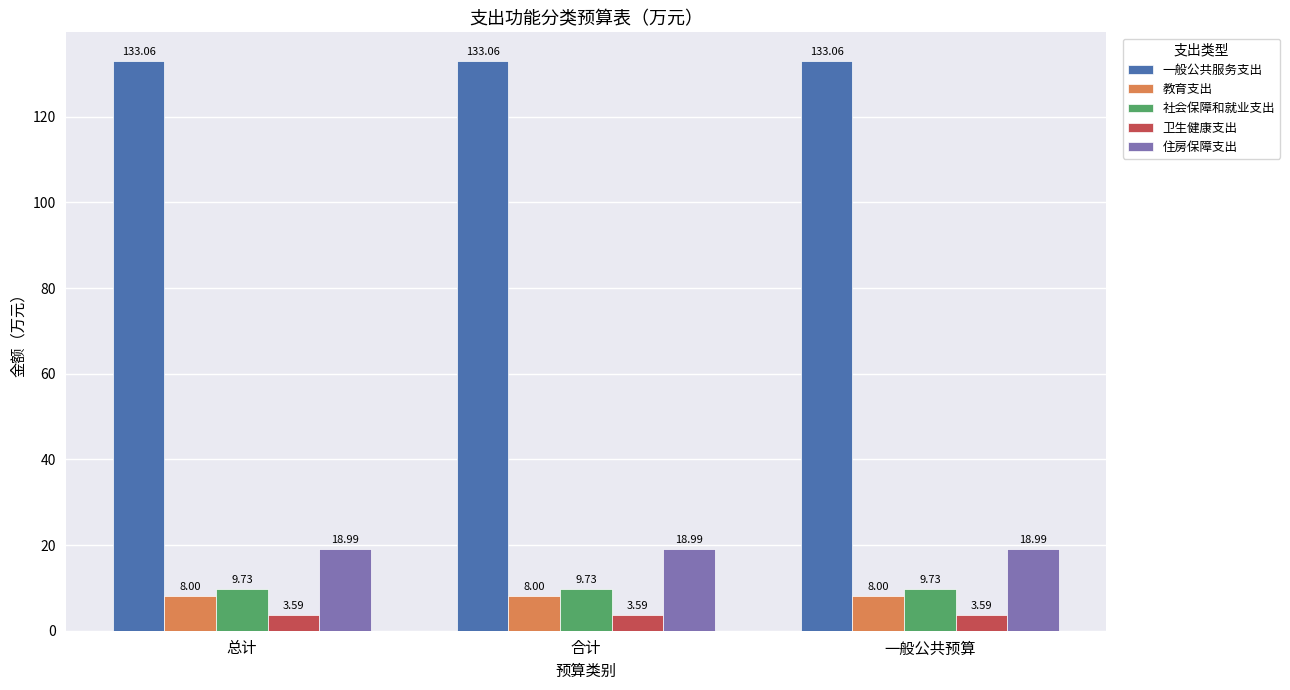

What is the spread (max minus min) of values at 总计?

129.5